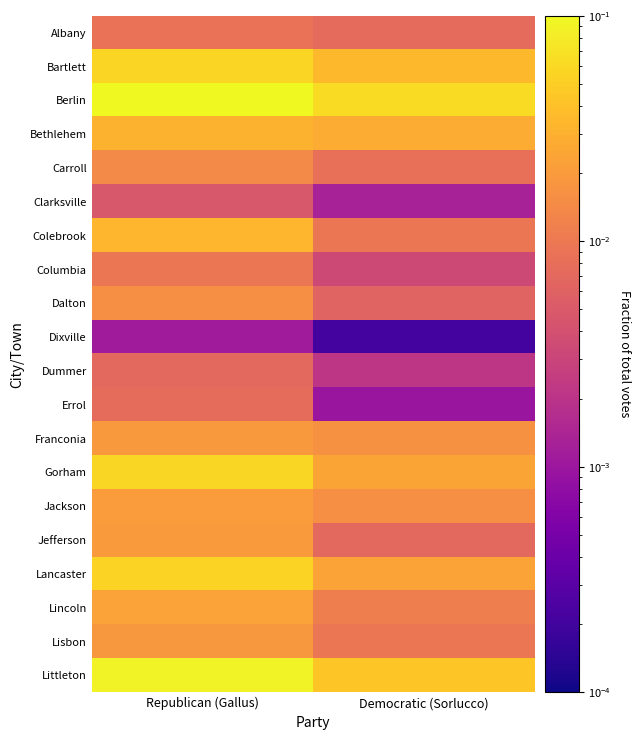

Reading left to right, list all the values displayed in this chart.

Albany: Republican (Gallus)=0.0	Democratic (Sorlucco)=0.0
Bartlett: Republican (Gallus)=0.1	Democratic (Sorlucco)=0.0
Berlin: Republican (Gallus)=0.2	Democratic (Sorlucco)=0.1
Bethlehem: Republican (Gallus)=0.0	Democratic (Sorlucco)=0.0
Carroll: Republican (Gallus)=0.0	Democratic (Sorlucco)=0.0
Clarksville: Republican (Gallus)=0.0	Democratic (Sorlucco)=0.0
Colebrook: Republican (Gallus)=0.0	Democratic (Sorlucco)=0.0
Columbia: Republican (Gallus)=0.0	Democratic (Sorlucco)=0.0
Dalton: Republican (Gallus)=0.0	Democratic (Sorlucco)=0.0
Dixville: Republican (Gallus)=0.0	Democratic (Sorlucco)=0.0
Dummer: Republican (Gallus)=0.0	Democratic (Sorlucco)=0.0
Errol: Republican (Gallus)=0.0	Democratic (Sorlucco)=0.0
Franconia: Republican (Gallus)=0.0	Democratic (Sorlucco)=0.0
Gorham: Republican (Gallus)=0.1	Democratic (Sorlucco)=0.0
Jackson: Republican (Gallus)=0.0	Democratic (Sorlucco)=0.0
Jefferson: Republican (Gallus)=0.0	Democratic (Sorlucco)=0.0
Lancaster: Republican (Gallus)=0.1	Democratic (Sorlucco)=0.0
Lincoln: Republican (Gallus)=0.0	Democratic (Sorlucco)=0.0
Lisbon: Republican (Gallus)=0.0	Democratic (Sorlucco)=0.0
Littleton: Republican (Gallus)=0.1	Democratic (Sorlucco)=0.0